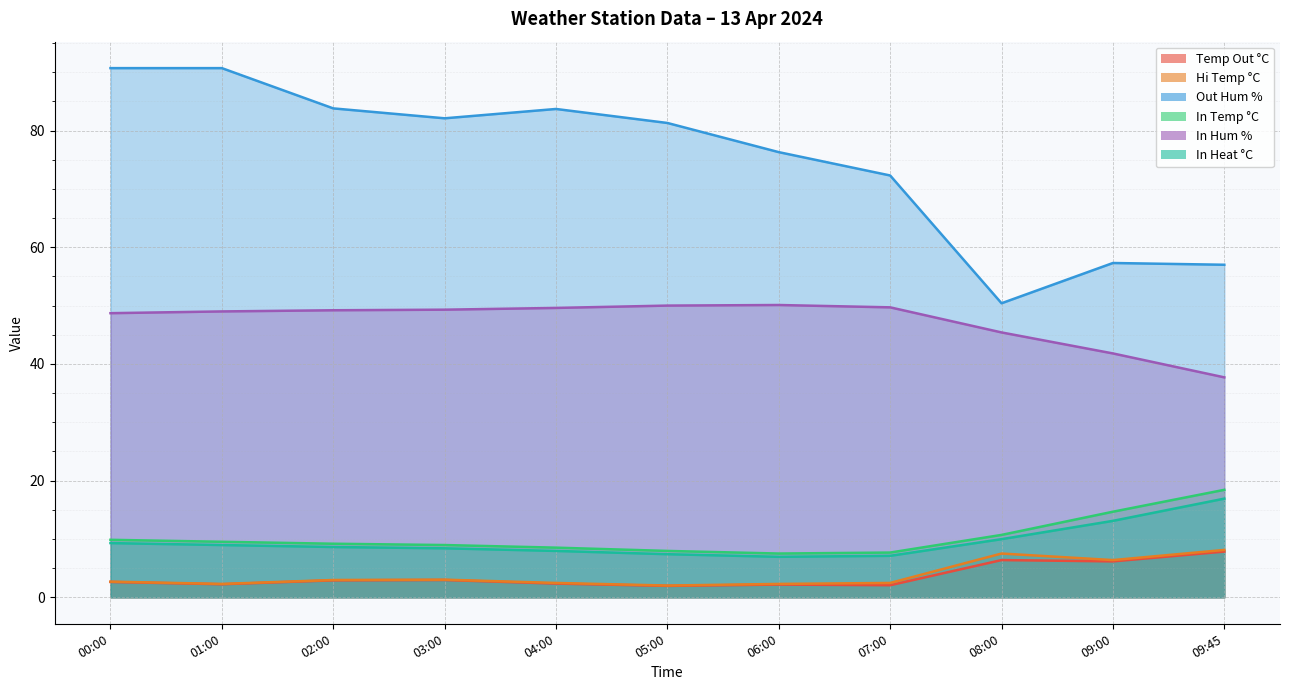

What is the label of the 6th point from the left?

05:00